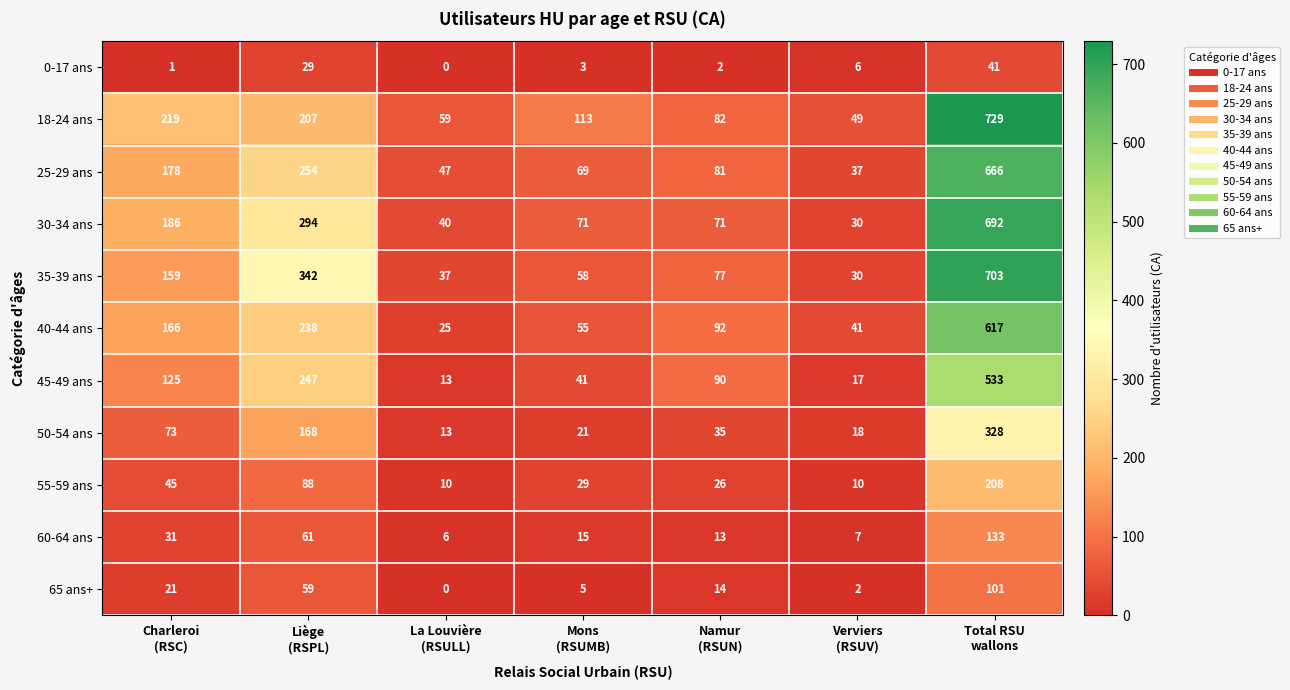

Which series has the largest total across all categories?

18-24 ans